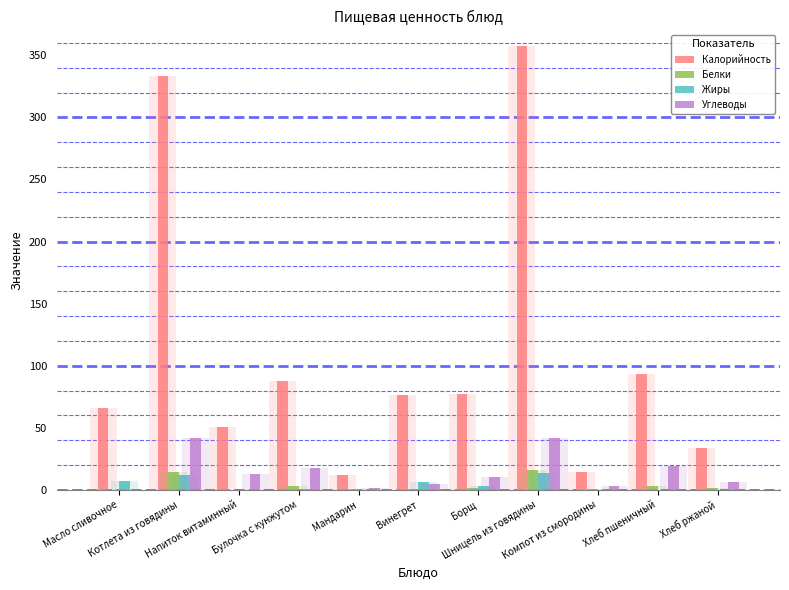

What is the approximate value of Белки at Шницель из говядины?

16.0